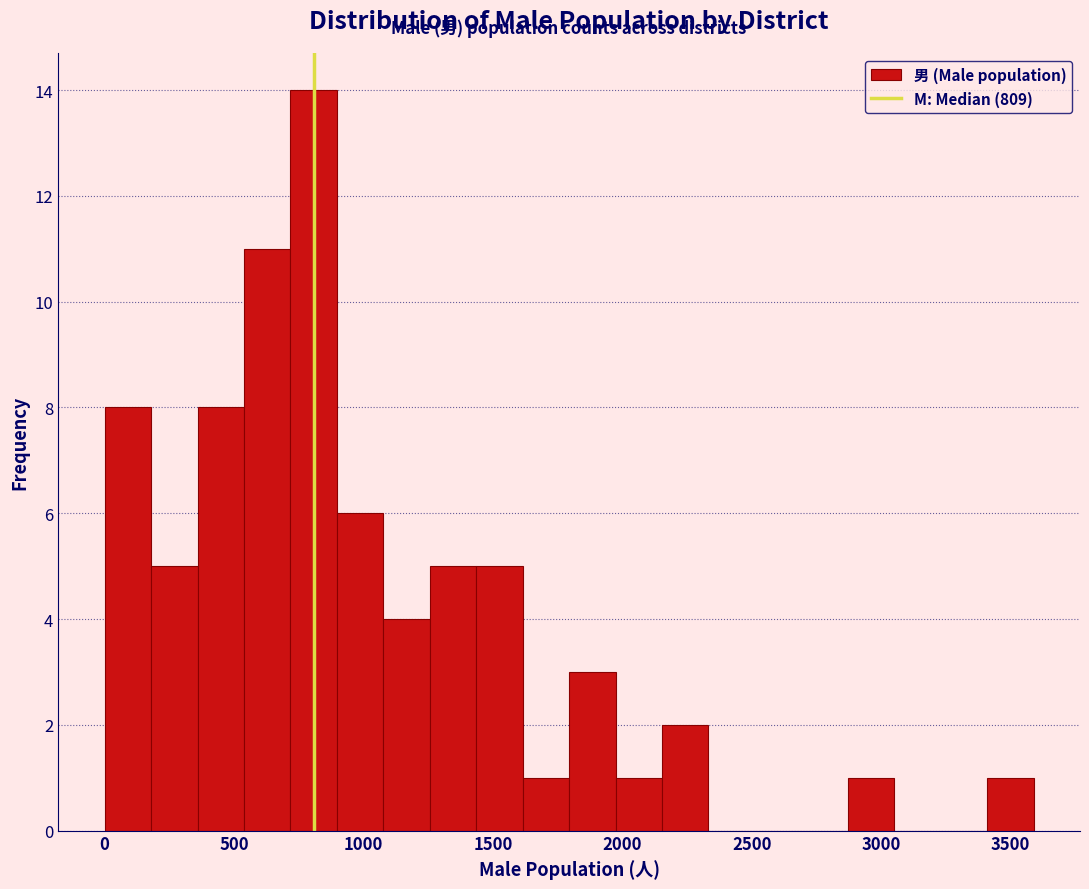

Read against the x-axis, roughly where is the centre of the tallest bar?

800